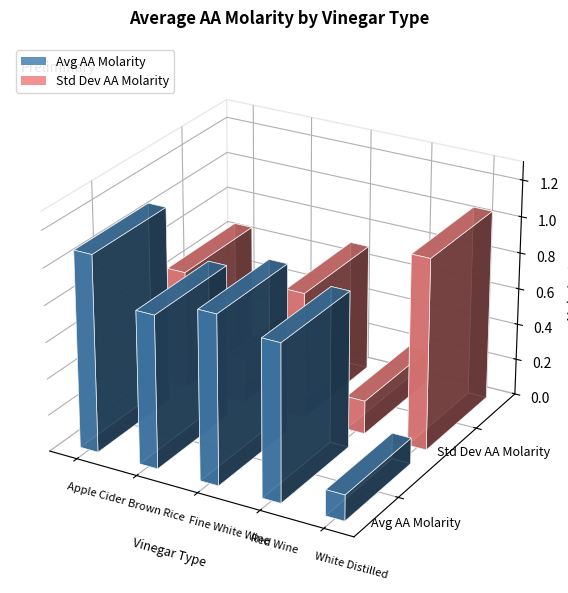

What is the total value across all series at Brown Rice?

1.1